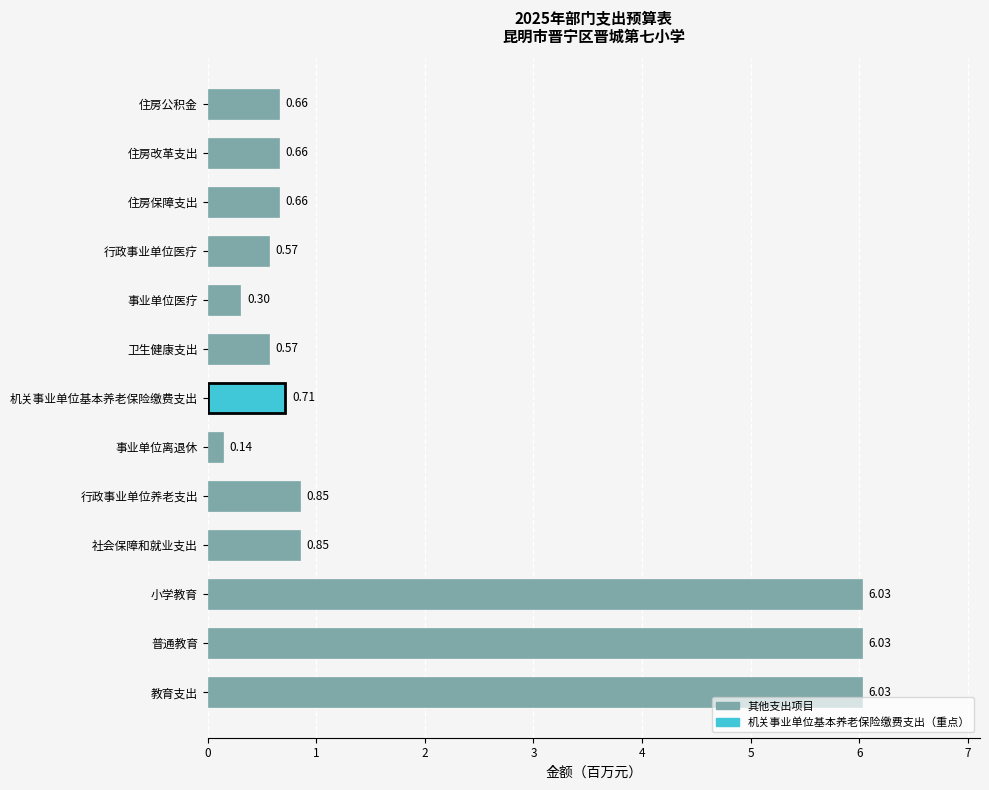

Are the bars grouped side by side (vs. stacked)?

No